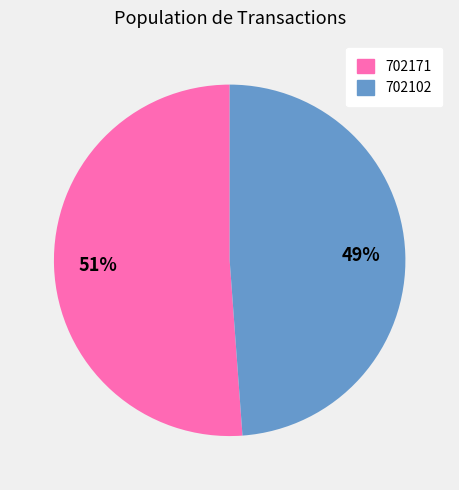

The 702171 slice represents 51% of the pie. True or false?

True